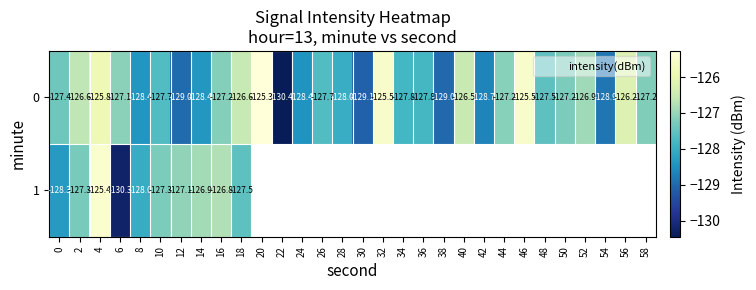

How many categories are shown in the chart?

30